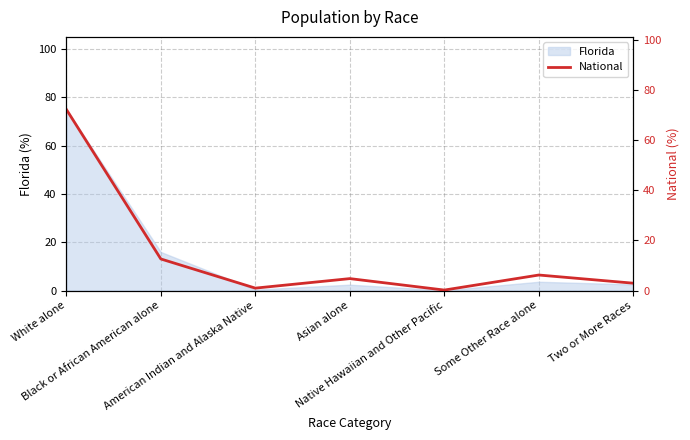

How many lines are shown in the chart?

1